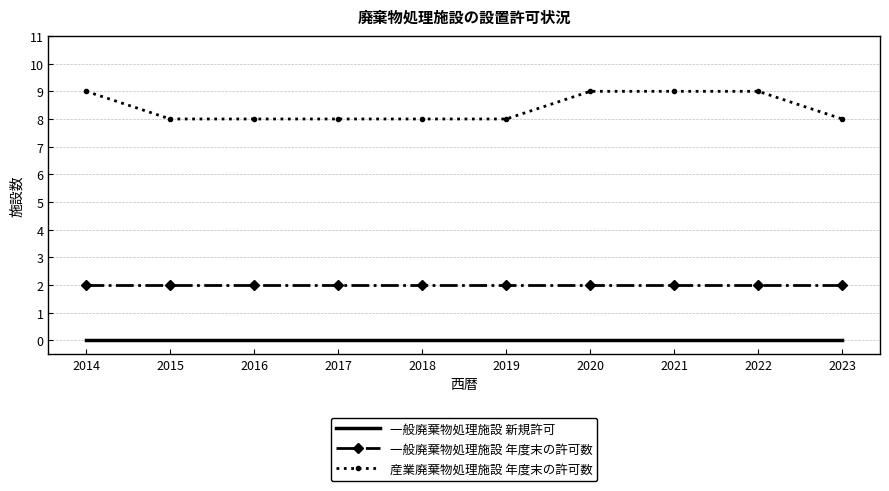

What are all the series names shown in the legend?

一般廃棄物処理施設 新規許可, 一般廃棄物処理施設 年度末の許可数, 産業廃棄物処理施設 年度末の許可数